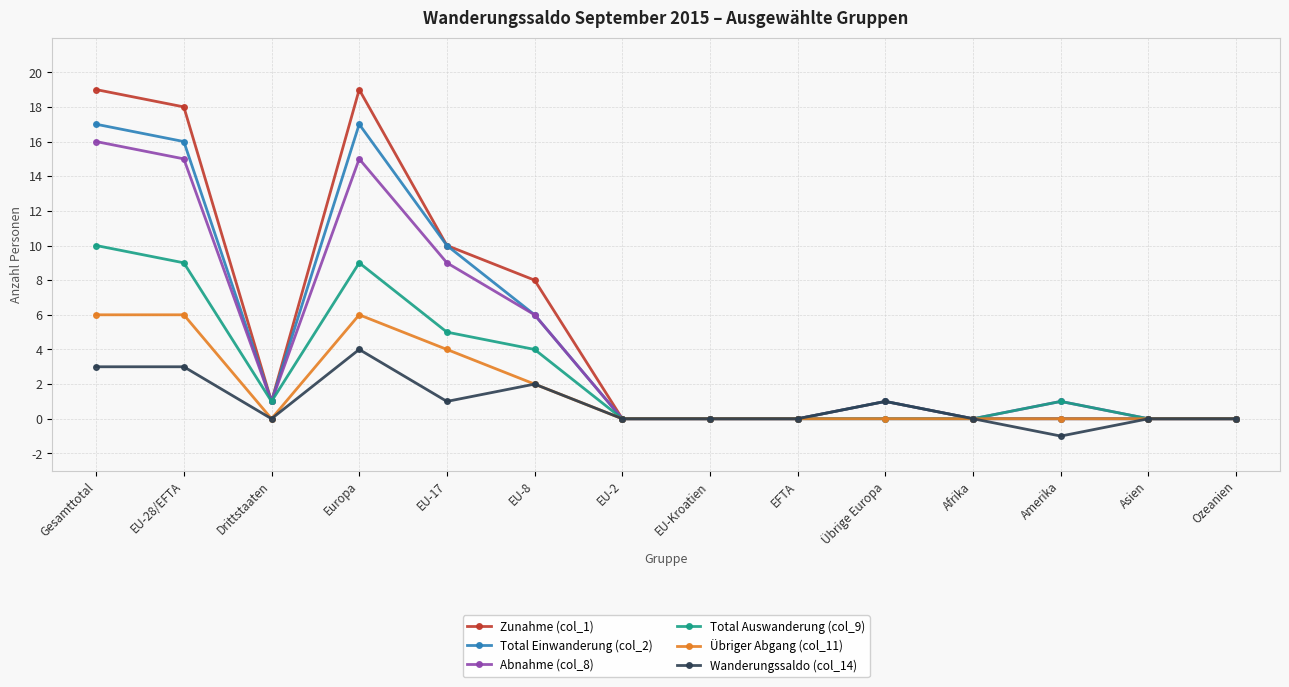

Reading left to right, extract all data points from this chart.

Zunahme (col_1): 19	18	1	19	10	8	0	0	0	1	0	0	0	0
Total Einwanderung (col_2): 17	16	1	17	10	6	0	0	0	1	0	0	0	0
Abnahme (col_8): 16	15	1	15	9	6	0	0	0	0	0	1	0	0
Total Auswanderung (col_9): 10	9	1	9	5	4	0	0	0	0	0	1	0	0
Übriger Abgang (col_11): 6	6	0	6	4	2	0	0	0	0	0	0	0	0
Wanderungssaldo (col_14): 3	3	0	4	1	2	0	0	0	1	0	-1	0	0